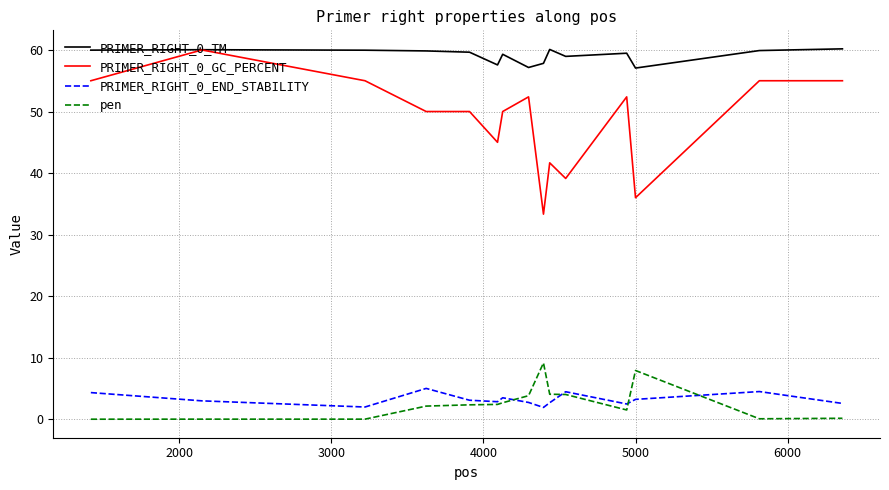

True or false: PRIMER_RIGHT_0_TM has more than 2 interior local peaks.

True